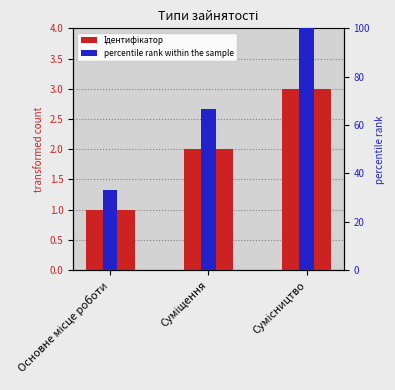

What is the smallest value displayed?

1.0